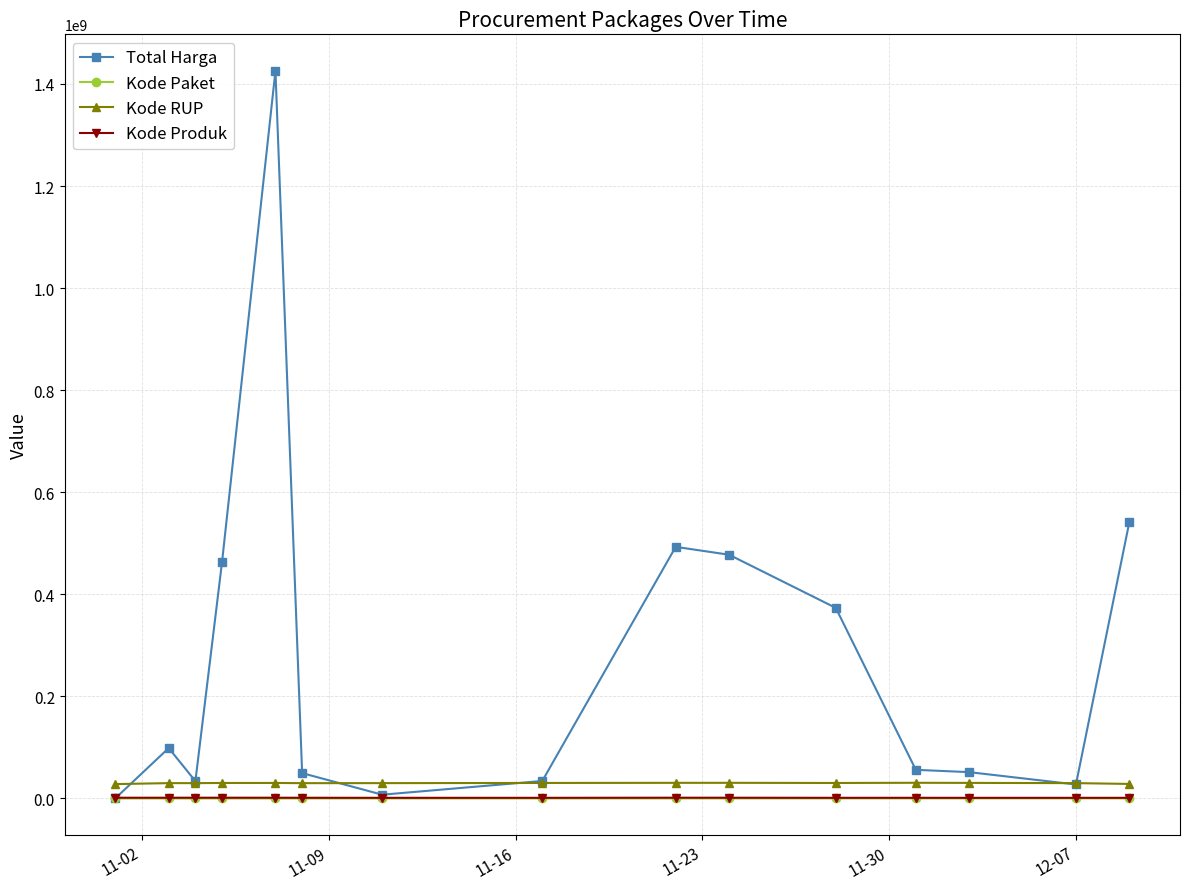

Which series has the largest total across all categories?

Total Harga